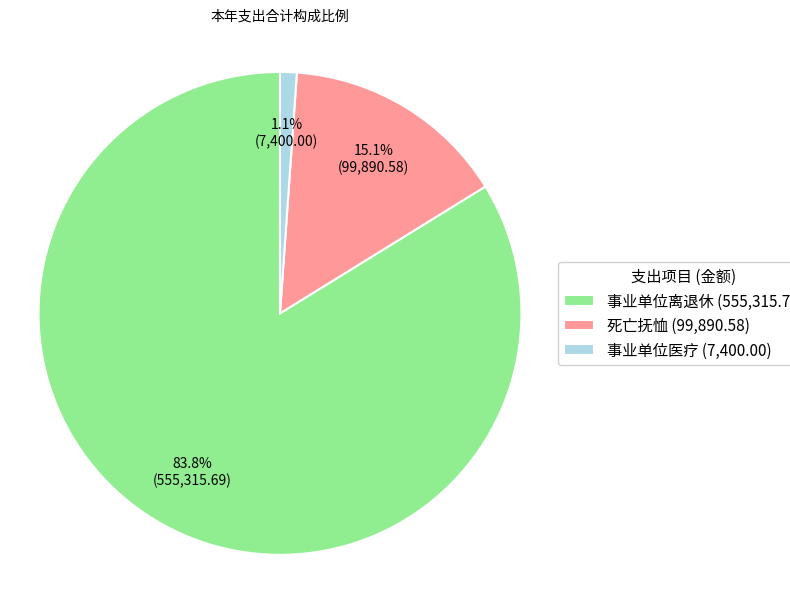

How much of the chart is everything except 死亡抚恤?

84.9%